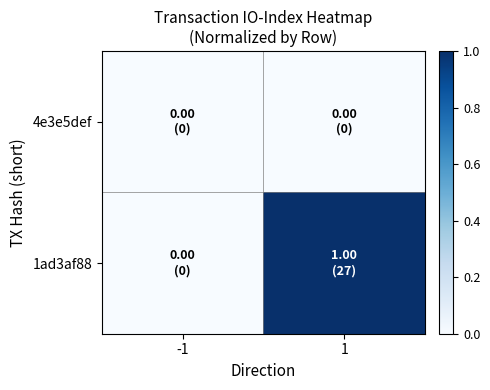

List the series in order of their overall mean, highest first.

1ad3af88, 4e3e5def